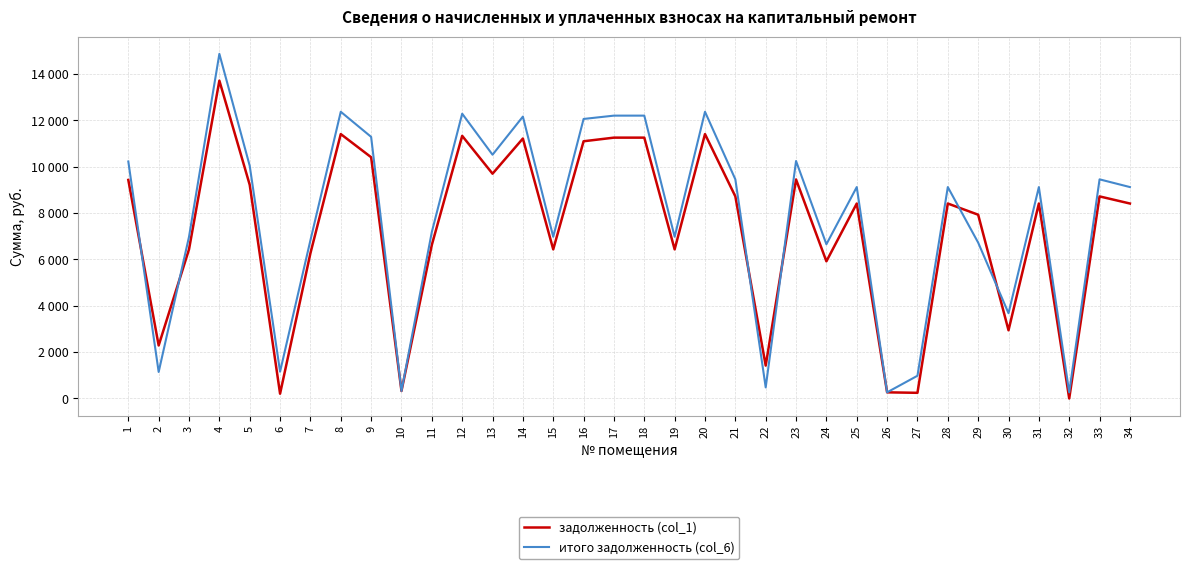

What is the difference between the задолженность (col_1) values at 17 and 30?

8309.3